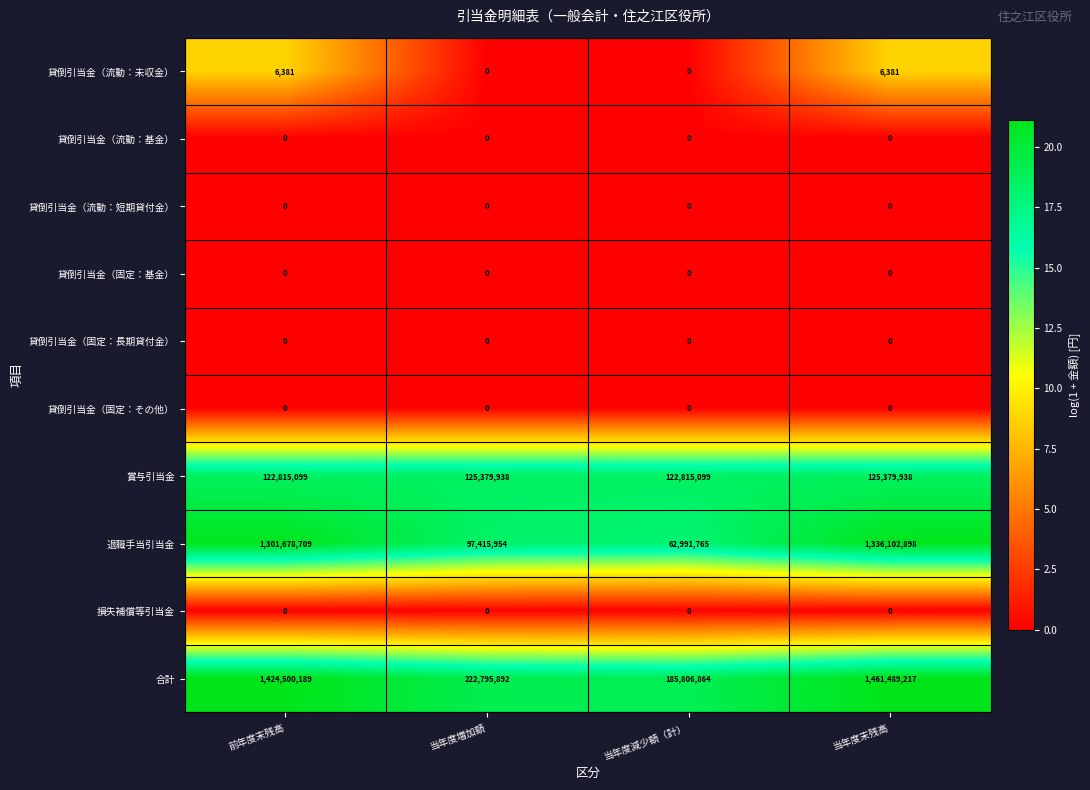

The value of 損失補償等引当金 at 当年度増加額 is 0. True or false?

True